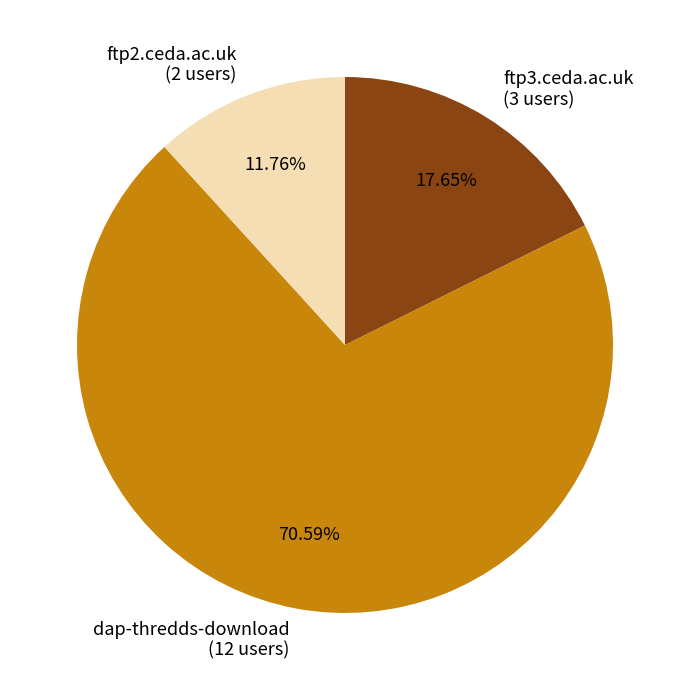

Which slice represents more than half of the pie?

dap-thredds-download